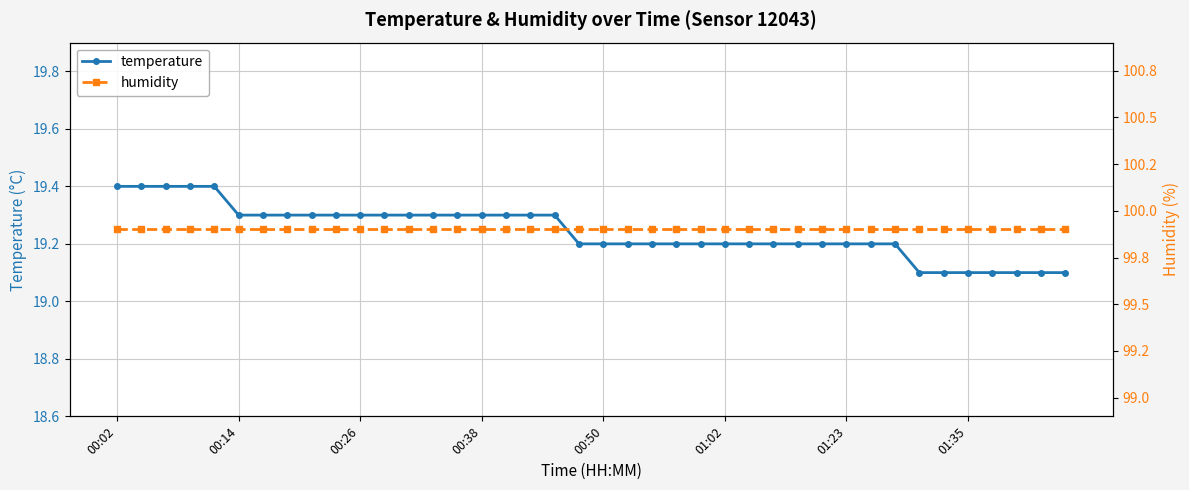

What is the approximate value of temperature at 00:26?

19.3